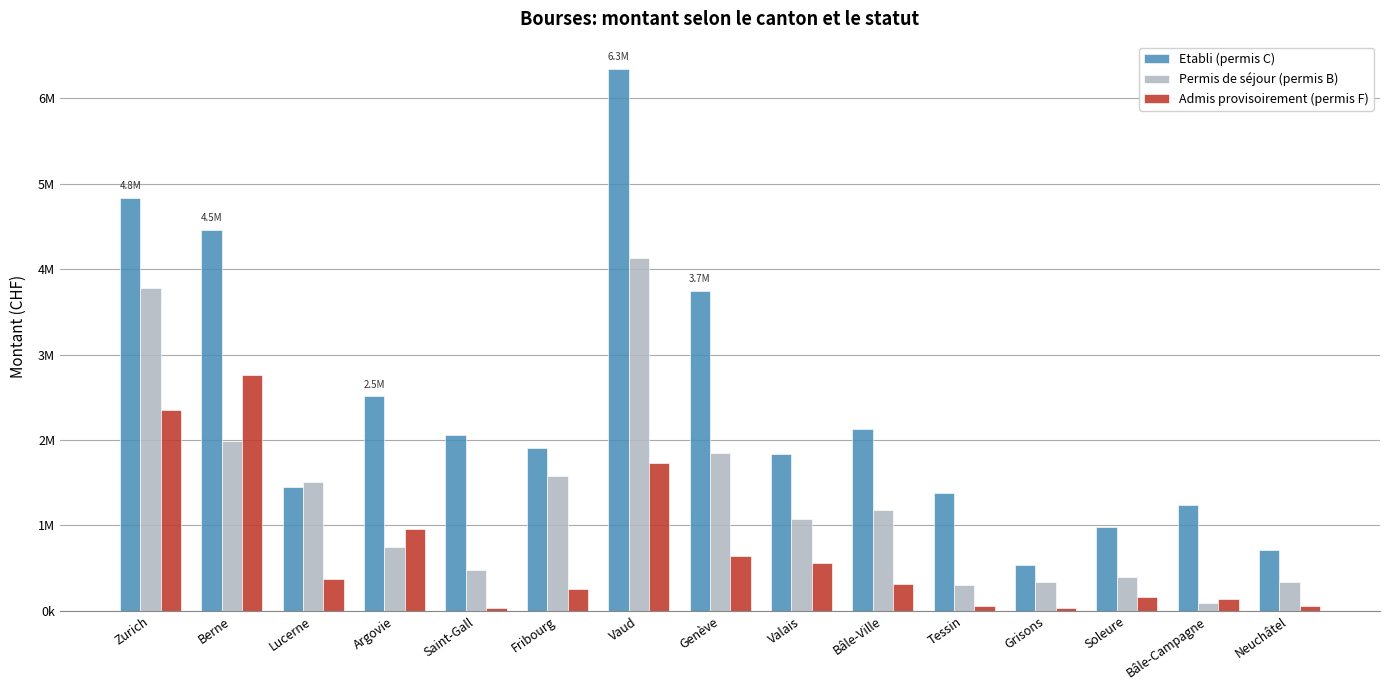

What are all the series names shown in the legend?

Etabli (permis C), Permis de séjour (permis B), Admis provisoirement (permis F)